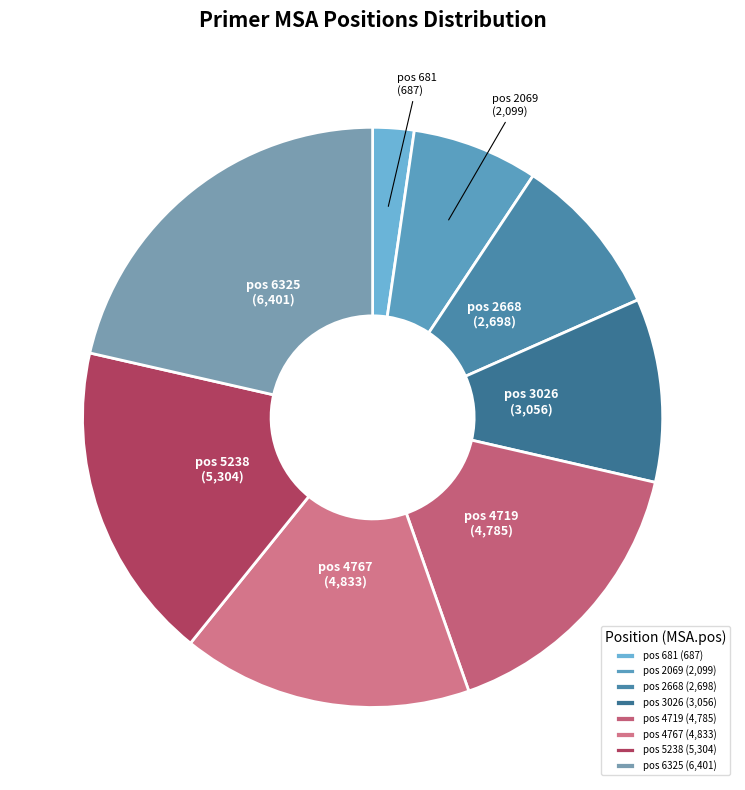

How many slices are in this pie chart?

8